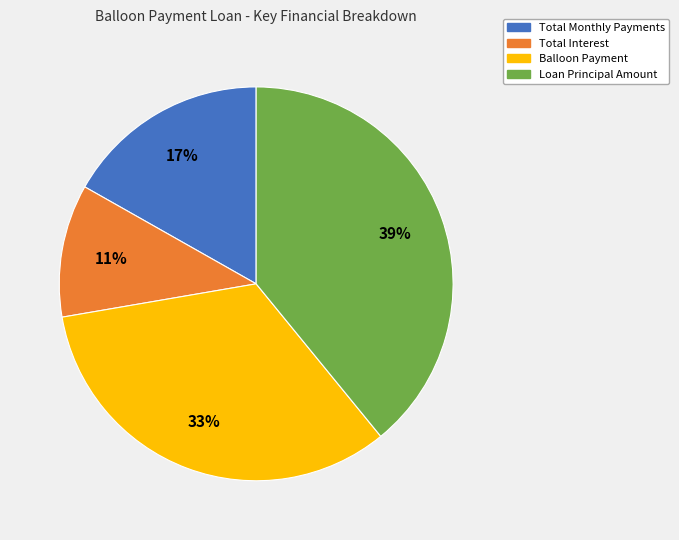

How many slices are in this pie chart?

4